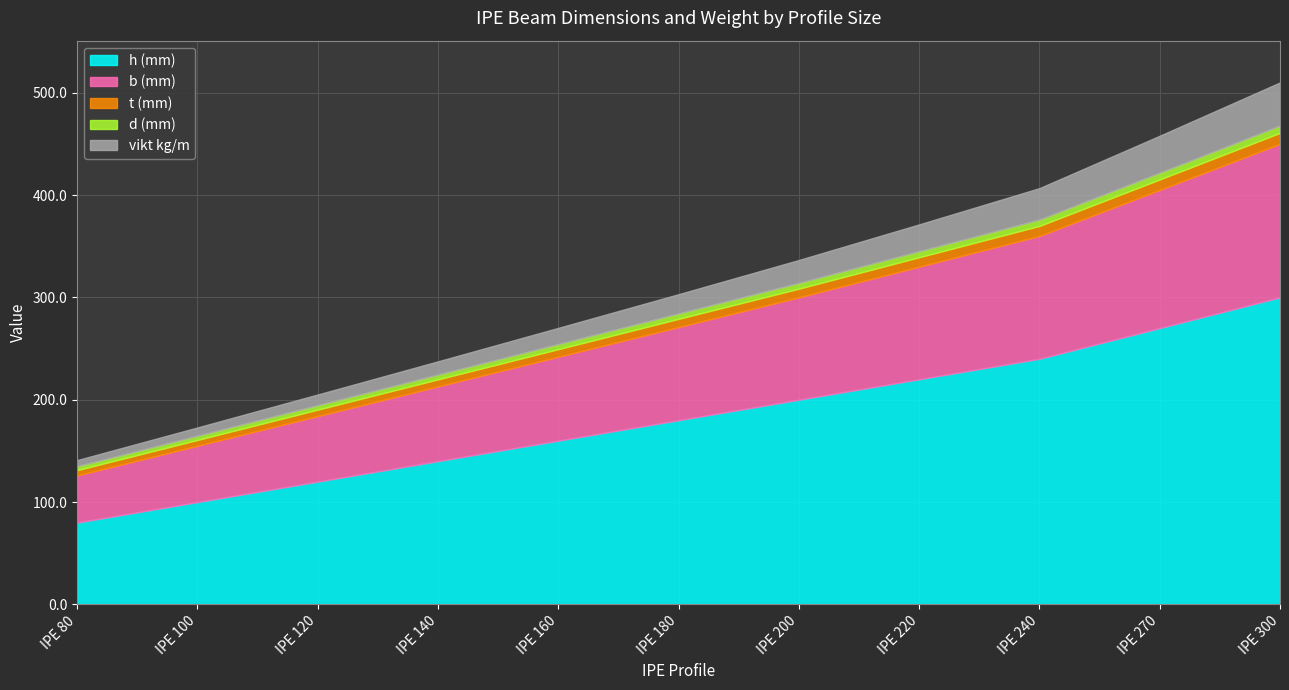

Which series has the widest spread of values?

h (mm)